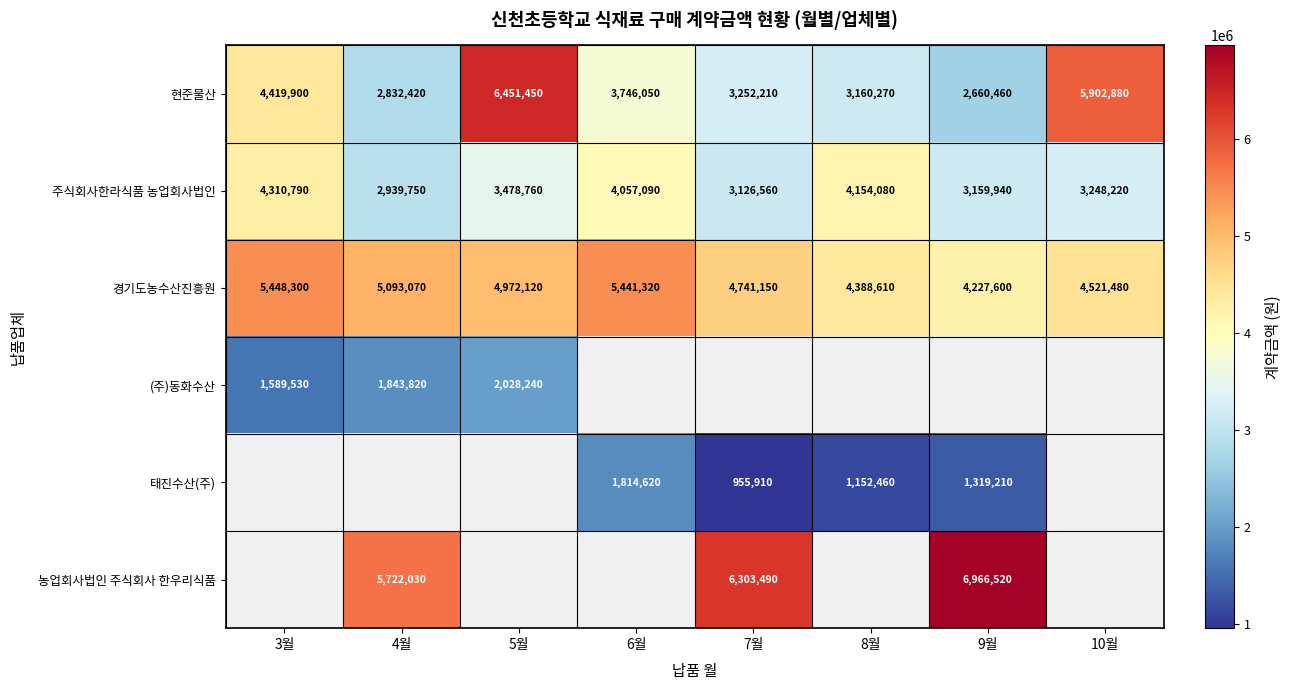

Rank the categories by 현준물산 value from highest to lowest.

5월, 10월, 3월, 6월, 7월, 8월, 4월, 9월